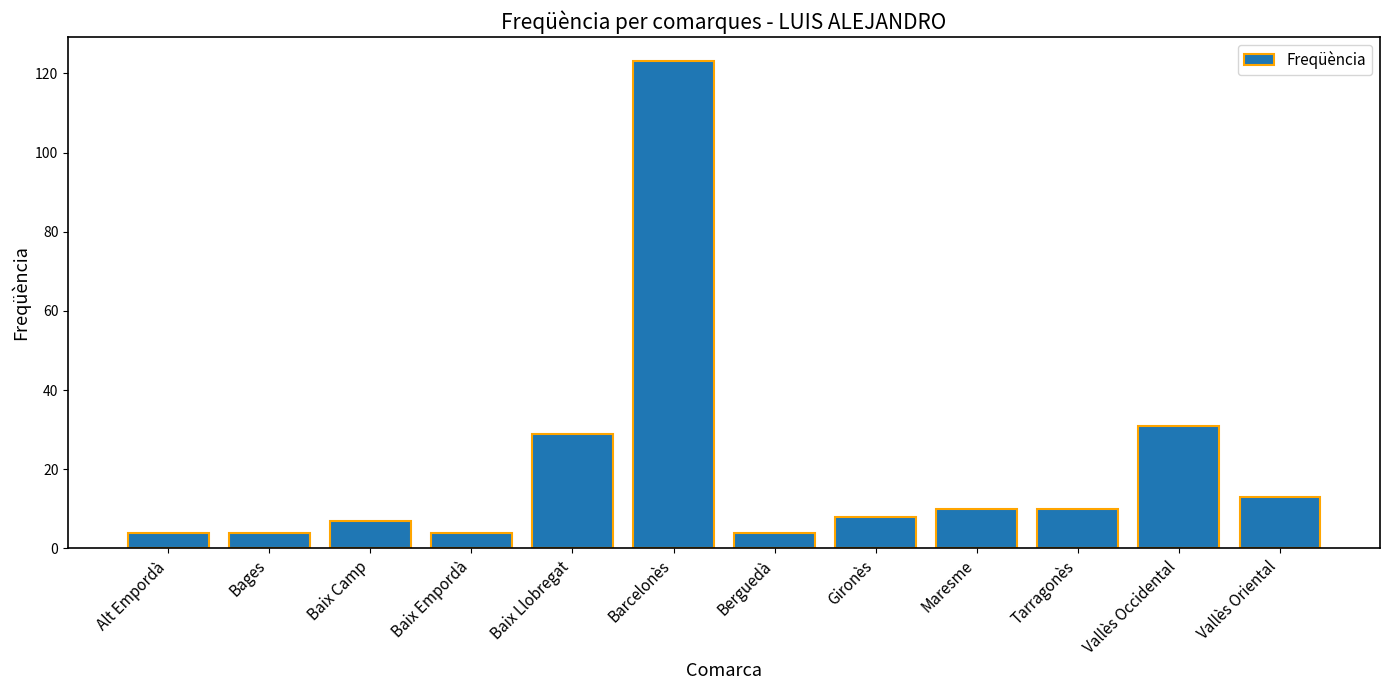

Which label corresponds to the largest value in the chart?

Barcelonès